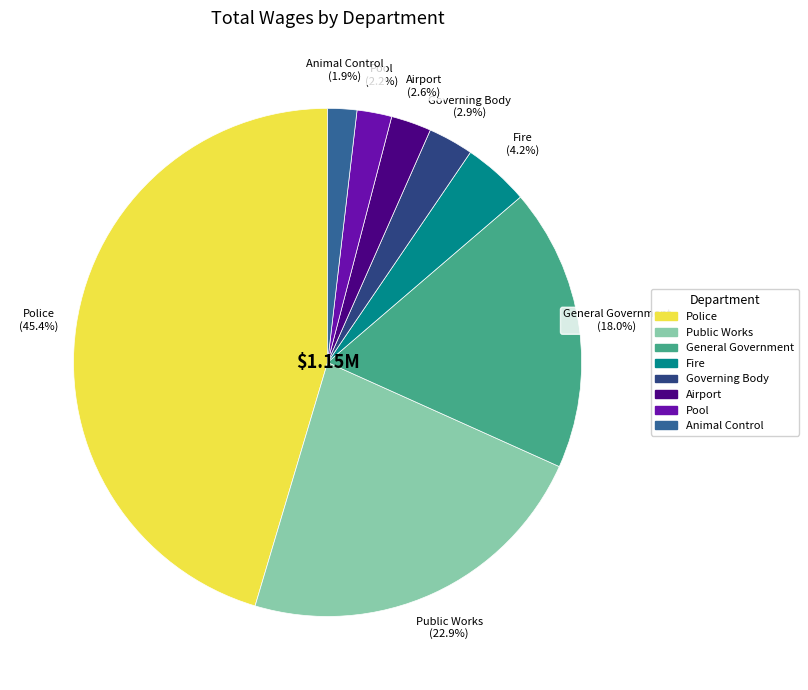

Count the number of slices in the pie.

8